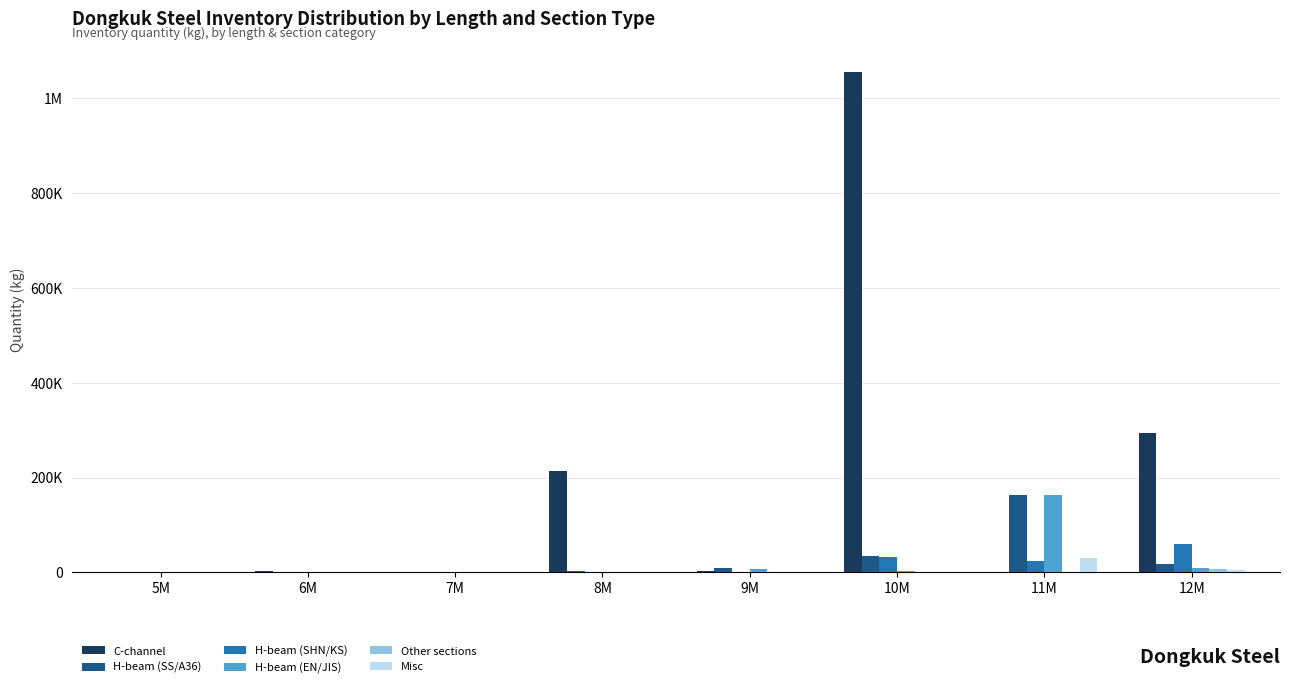

Which label corresponds to the largest value in the chart?

10M